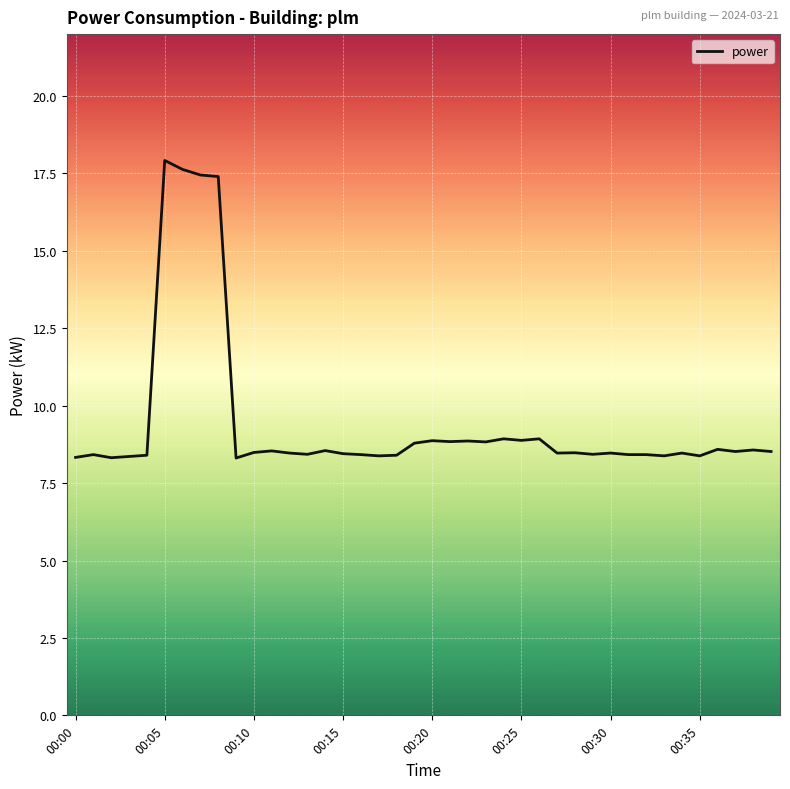

What is the smallest value displayed?

8.3